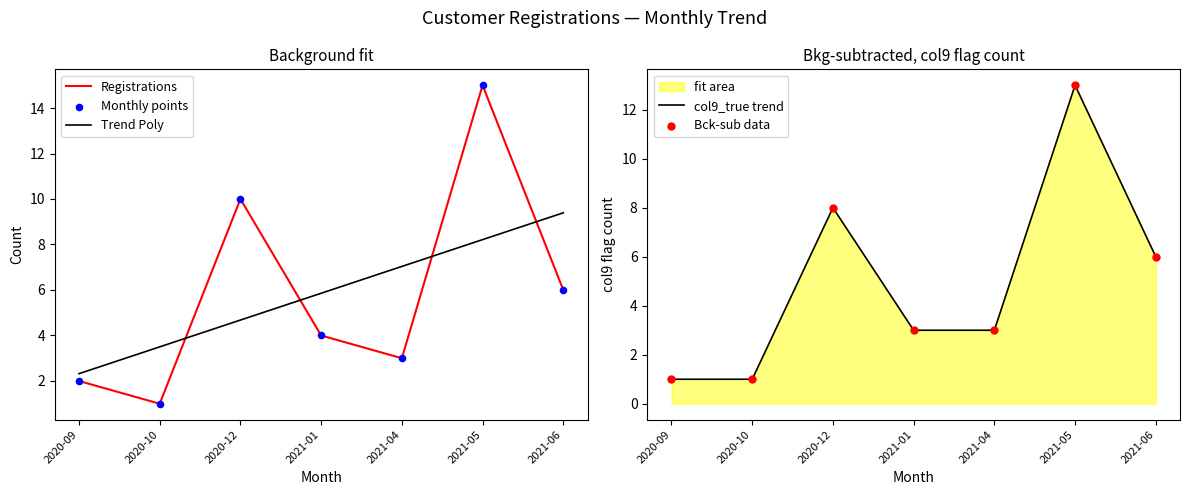

What are all the series names shown in the legend?

Registrations, Trend Poly, Monthly points, col9_true trend, Bck-sub data